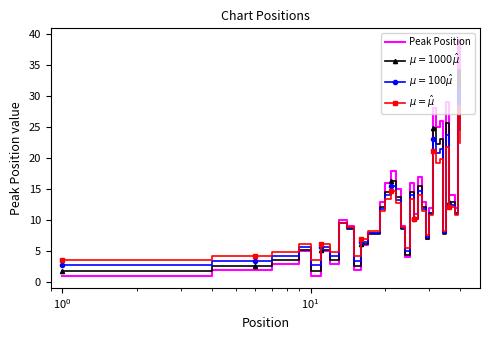

What is the average value of the $\mu = \hat{\mu}$ series?

10.3